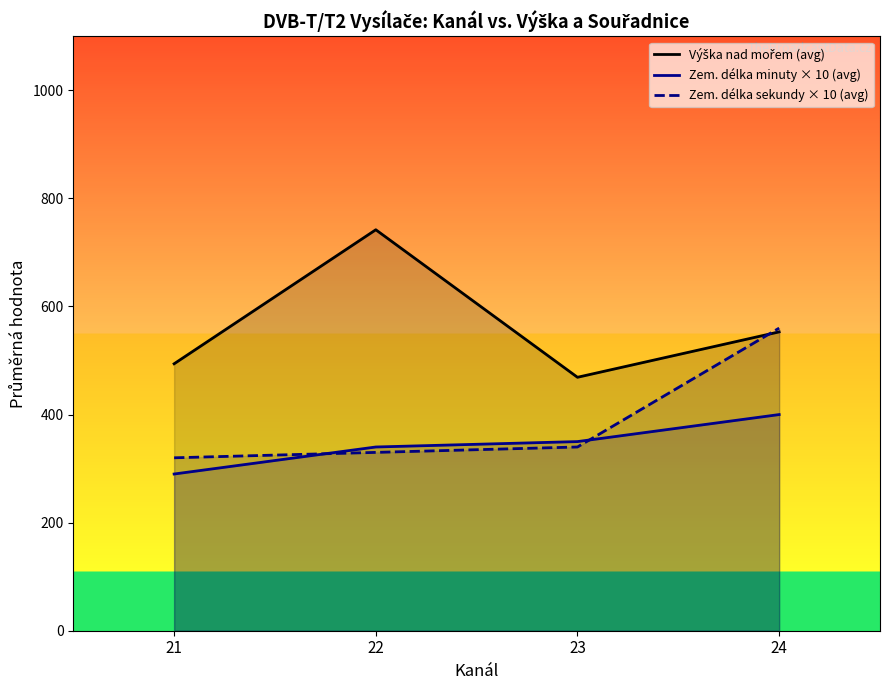

Where do Výška nad mořem (avg) and Zem. délka sekundy × 10 (avg) first cross each other?

23 and 24